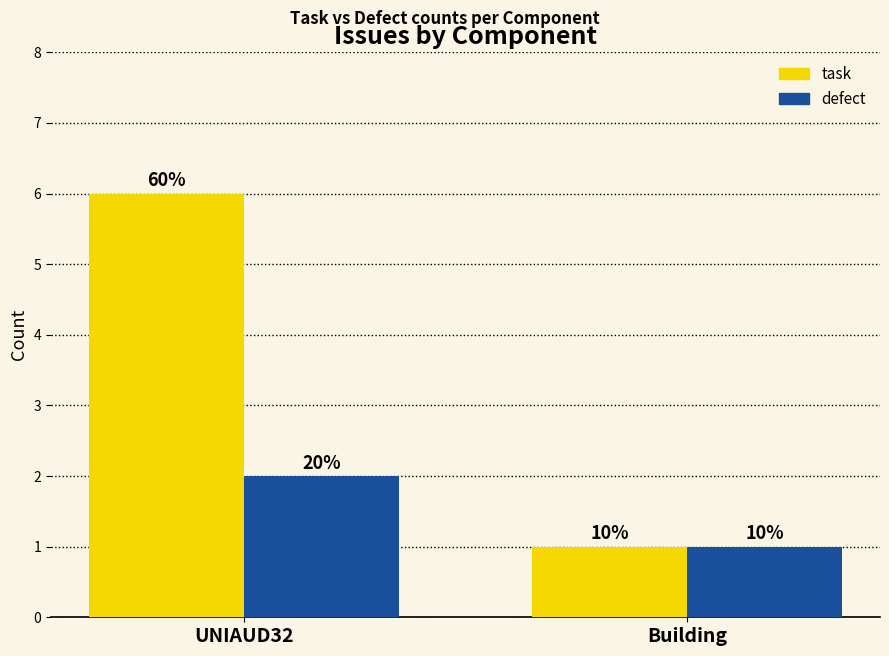

What are all the series names shown in the legend?

task, defect